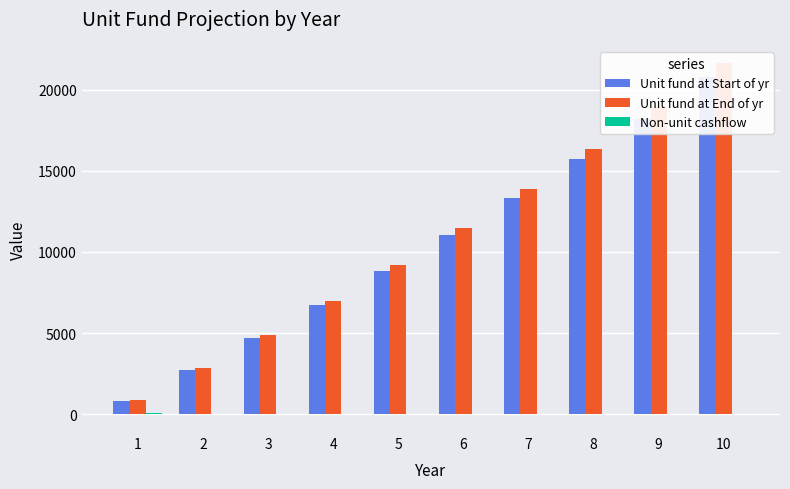

At 3, list the series in order from largest to smallest.

Unit fund at End of yr, Unit fund at Start of yr, Non-unit cashflow